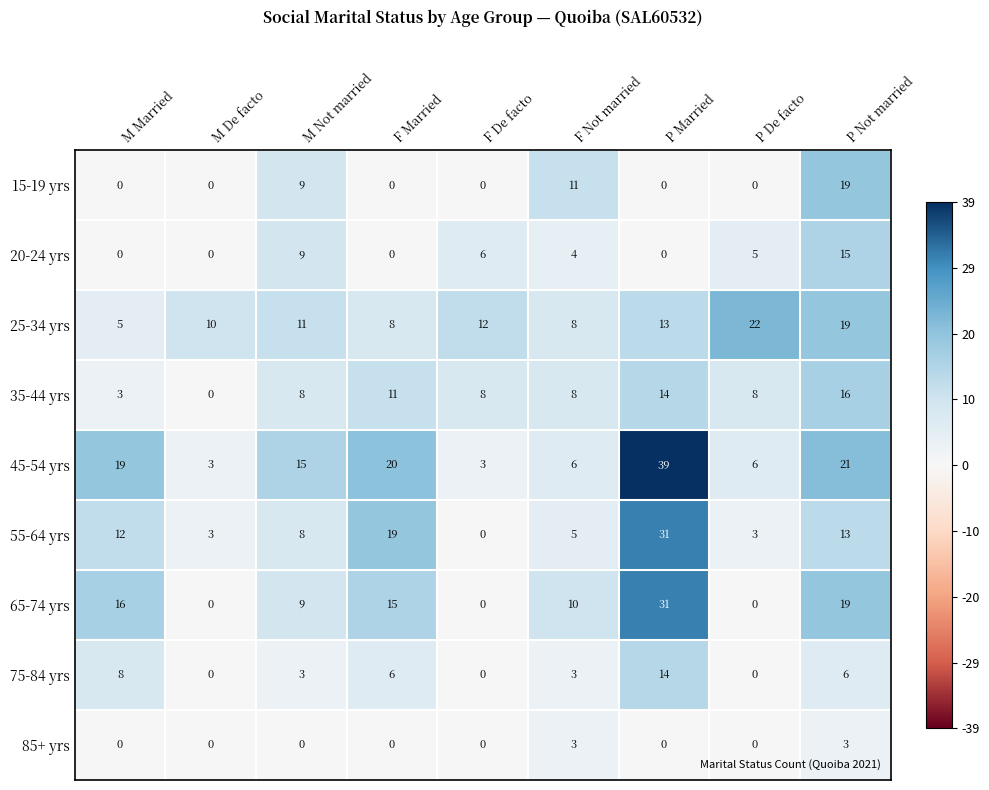

True or false: 25-34 yrs has a value of 4 at P Married.

False